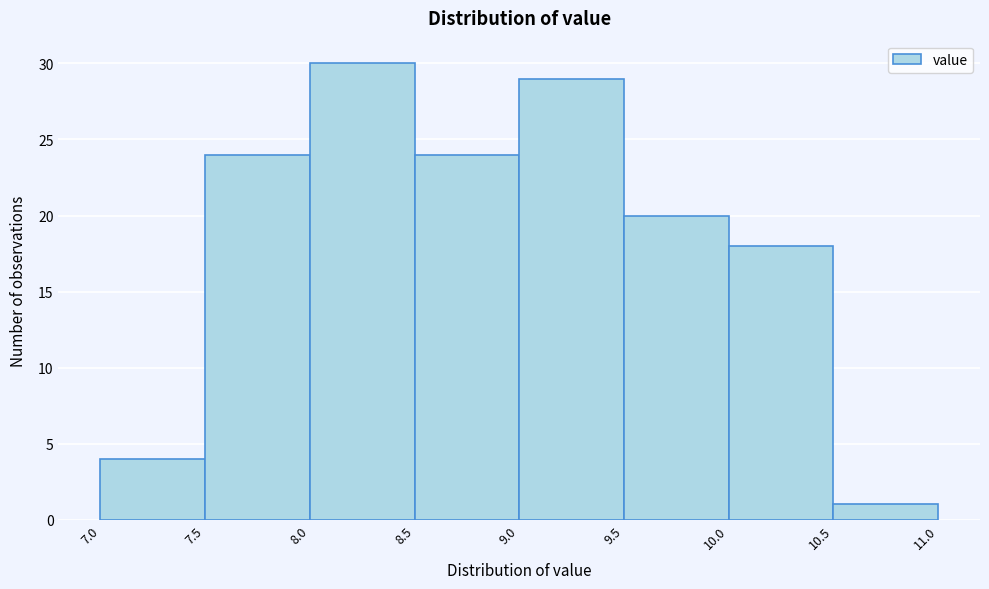

Reading left to right, transcribe this chart: for each bar, give the range it covers on the x-axis and its height. The values are not printed on the chart, so give them approximately, as read against the axis.

7.0 to 7.5: 4
7.5 to 8.0: 24
8.0 to 8.5: 30
8.5 to 9.0: 24
9.0 to 9.5: 29
9.5 to 10.0: 20
10.0 to 10.5: 18
10.5 to 11.0: 1